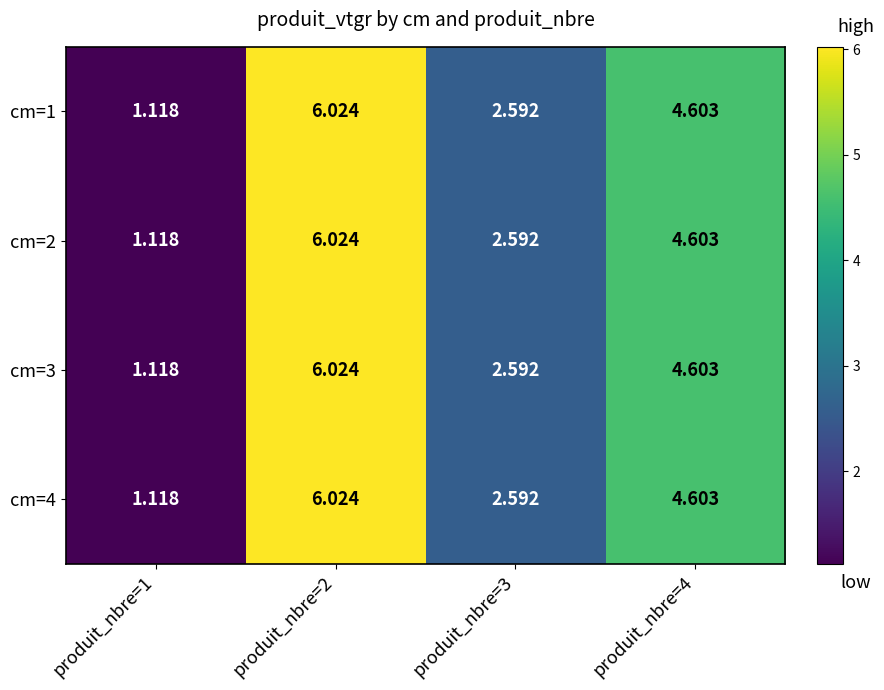

Is the value of cm=4 at produit_nbre=2 greater than the value of cm=2 at produit_nbre=4?

Yes